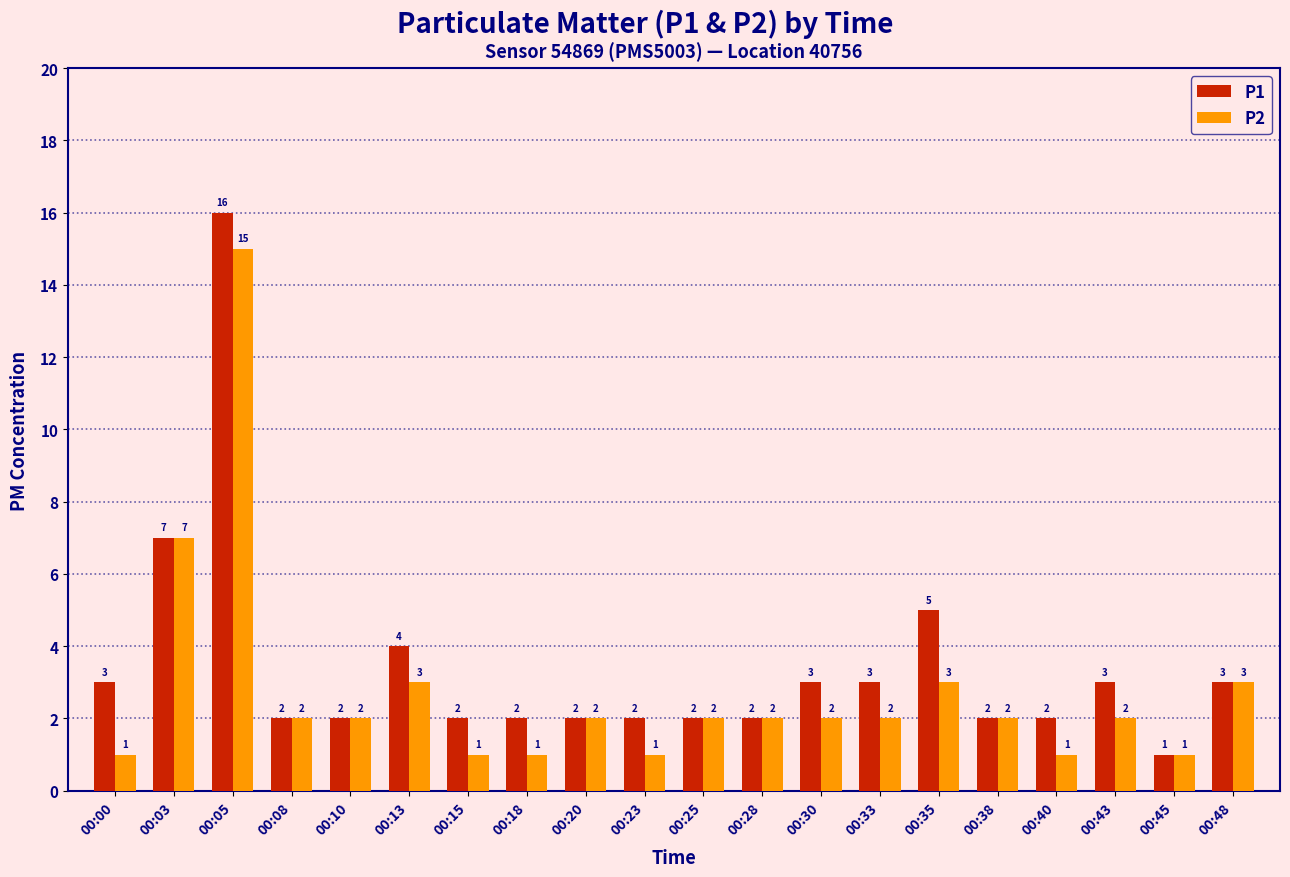

Reading left to right, transcribe all the data shown in this chart.

P1: 3	7	16	2	2	4	2	2	2	2	2	2	3	3	5	2	2	3	1	3
P2: 1	7	15	2	2	3	1	1	2	1	2	2	2	2	3	2	1	2	1	3